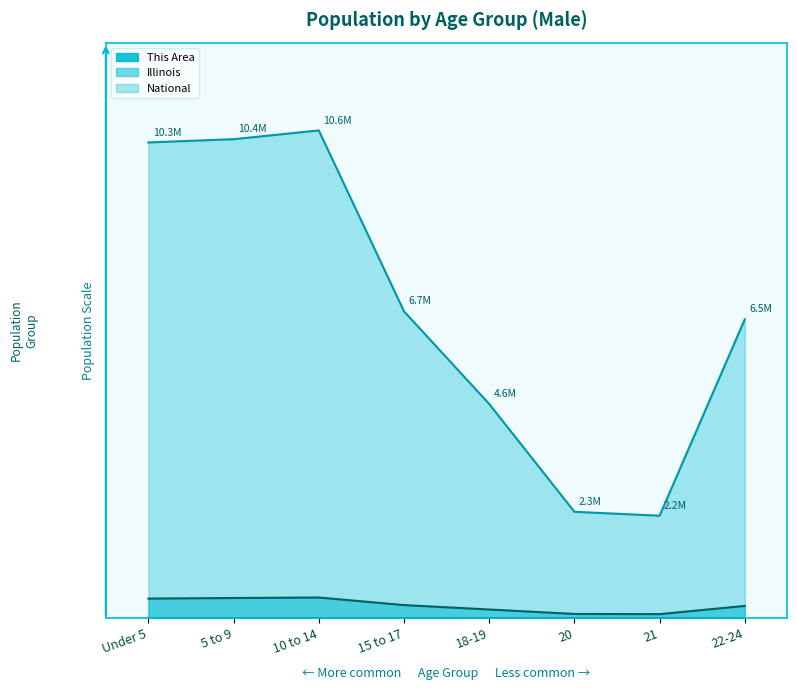

True or false: Illinois and This Area intersect in this chart.

False